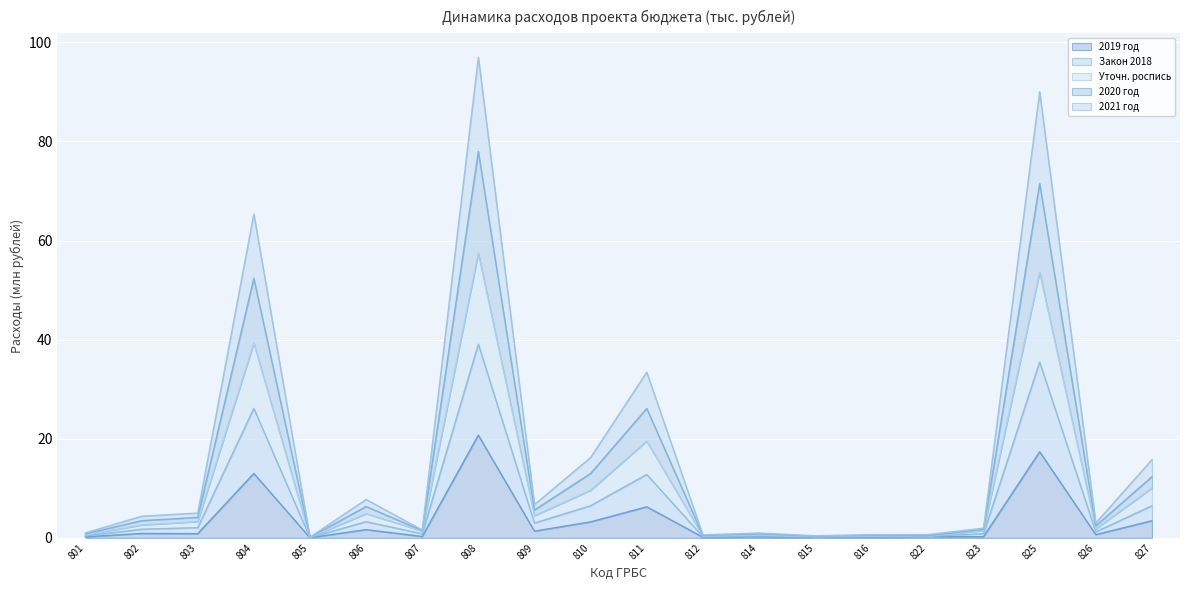

Is it true that 2019 год equals 0.9 at 802?

True